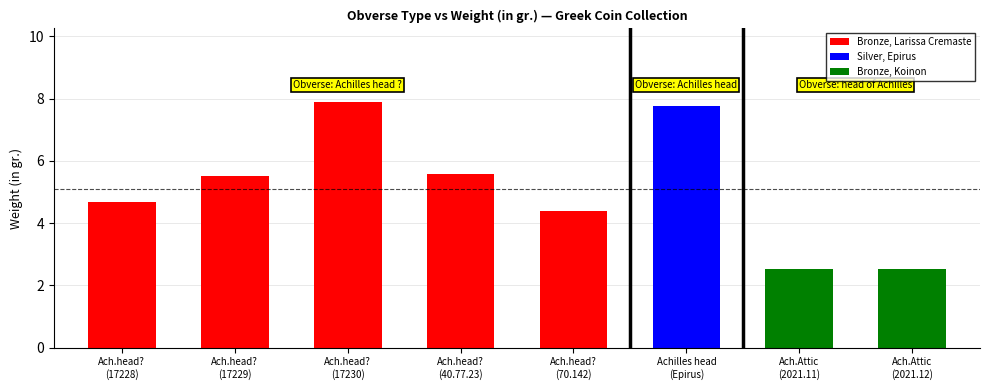

What position from the left is Achilles head ?
(1944.100.17230)?

3